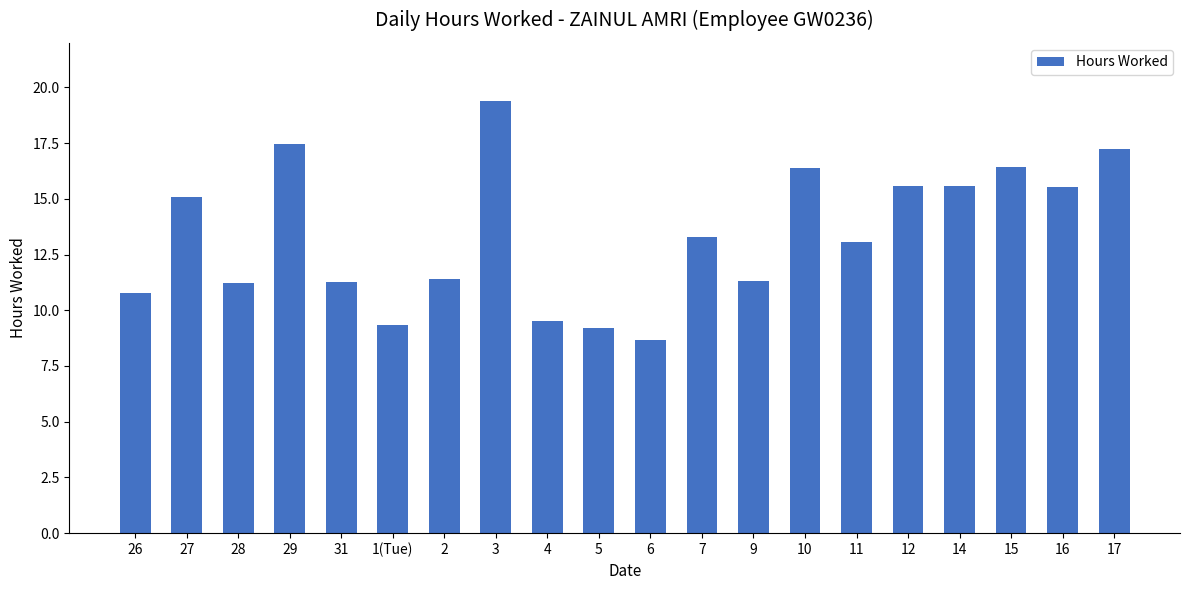

Approximately how many times larger is the value at 15 compared to 9?

1.4